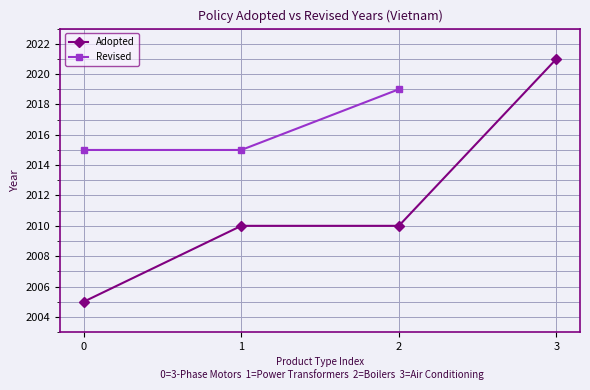

What is the value of the Revised point at the 3rd from the left?

2019.0